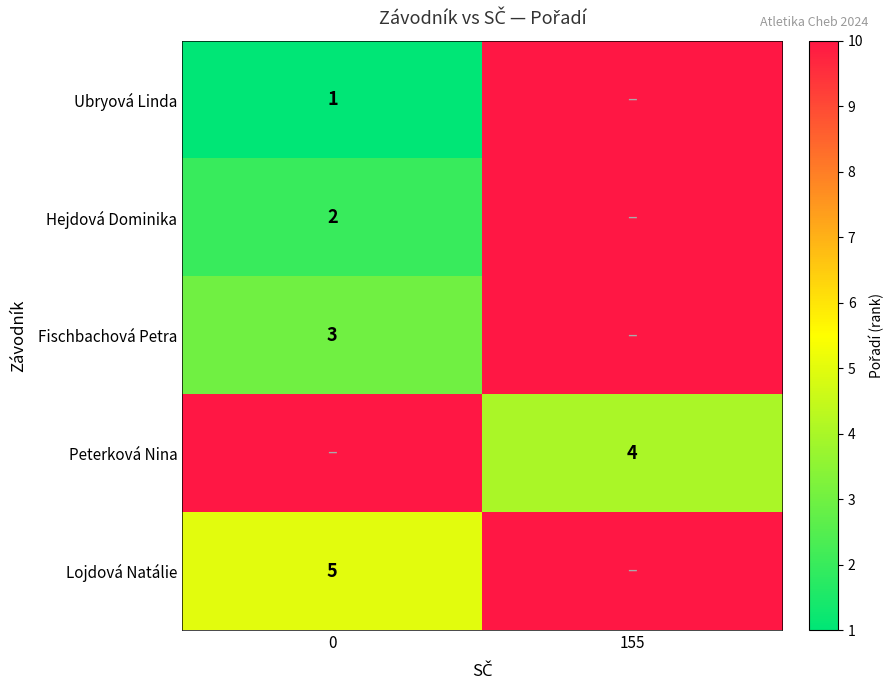

At how many categories does at least one series exceed 7?

2